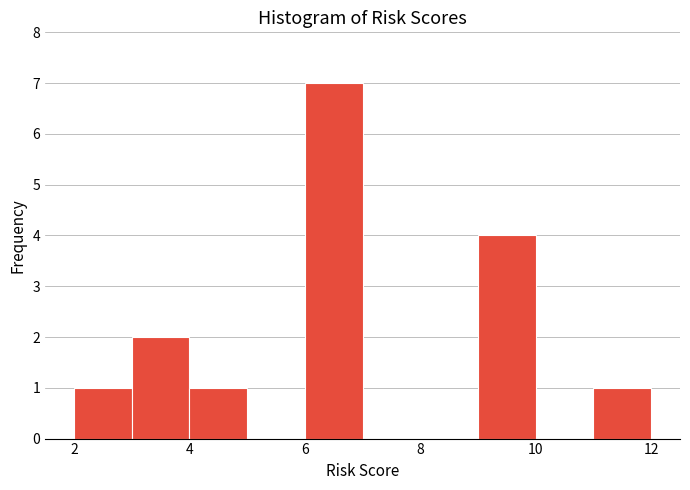

Over which range of the x-axis is the bar tallest?

6 to 7